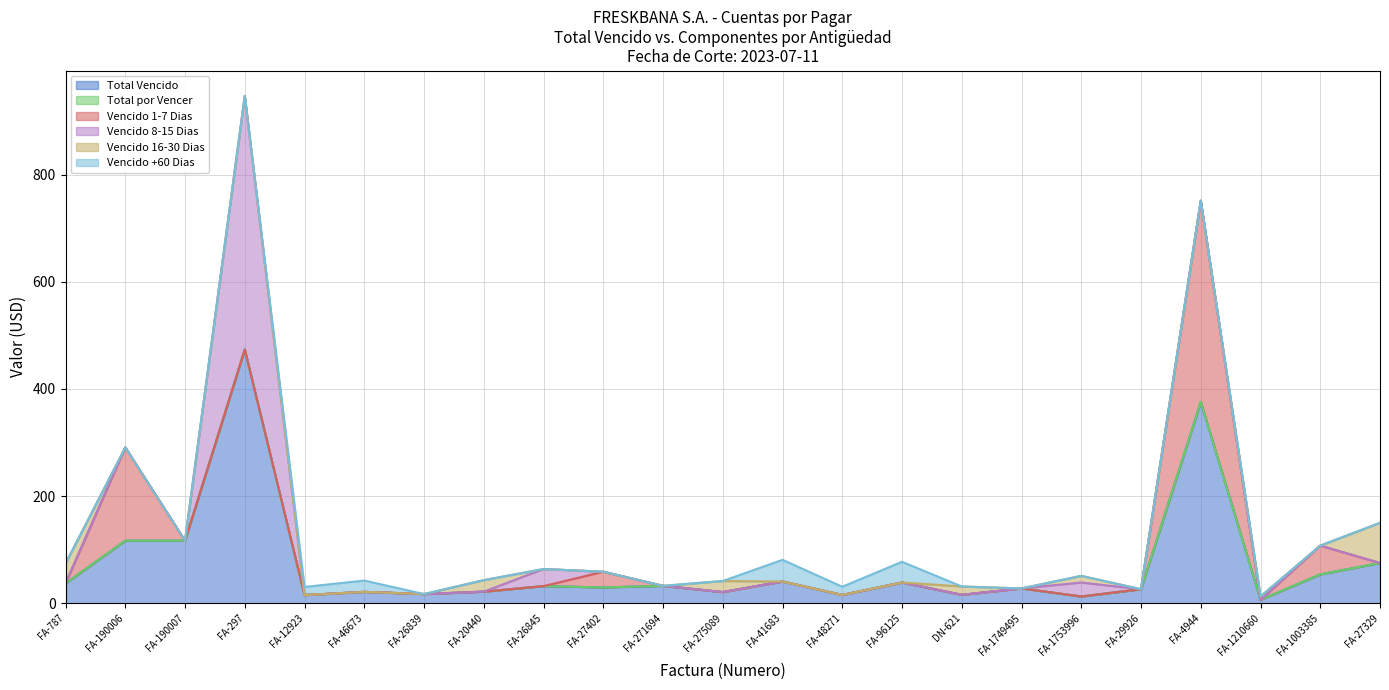

The value of Total Vencido at FA-41683 is 40.5. True or false?

True